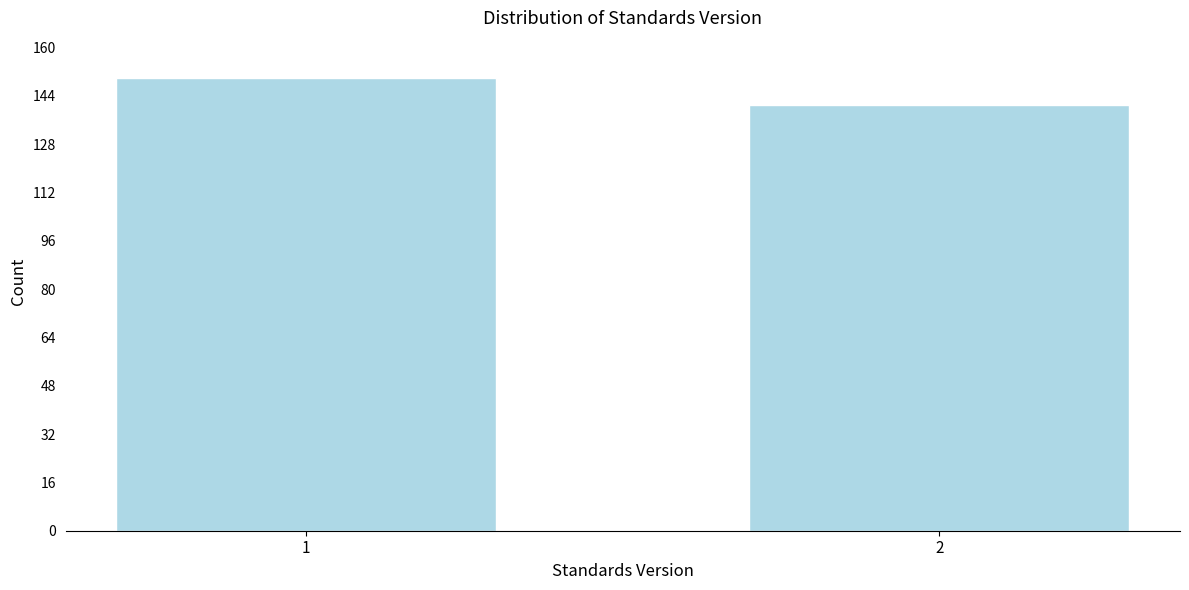

Reading left to right, list all the values displayed in this chart.

1=150	2=141